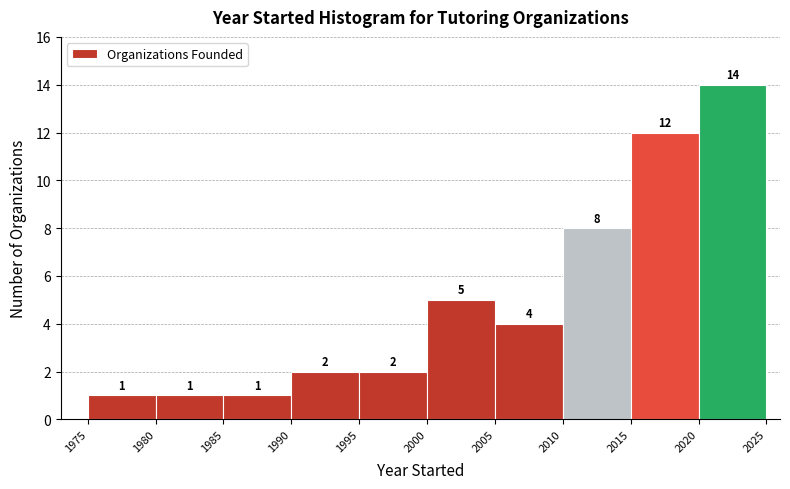

Over which range of the x-axis is the bar tallest?

2020 to 2025